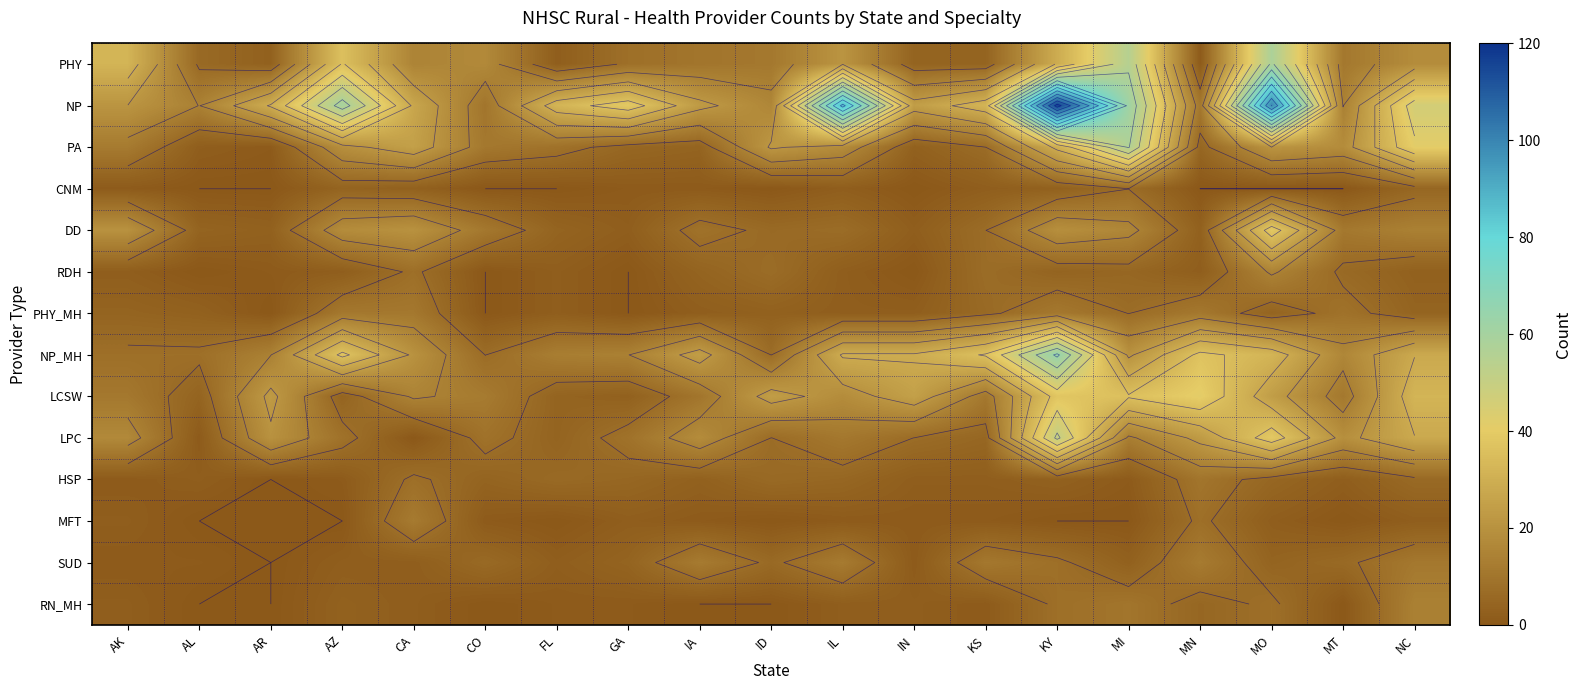

Between IA and IN, which is larger?

IA